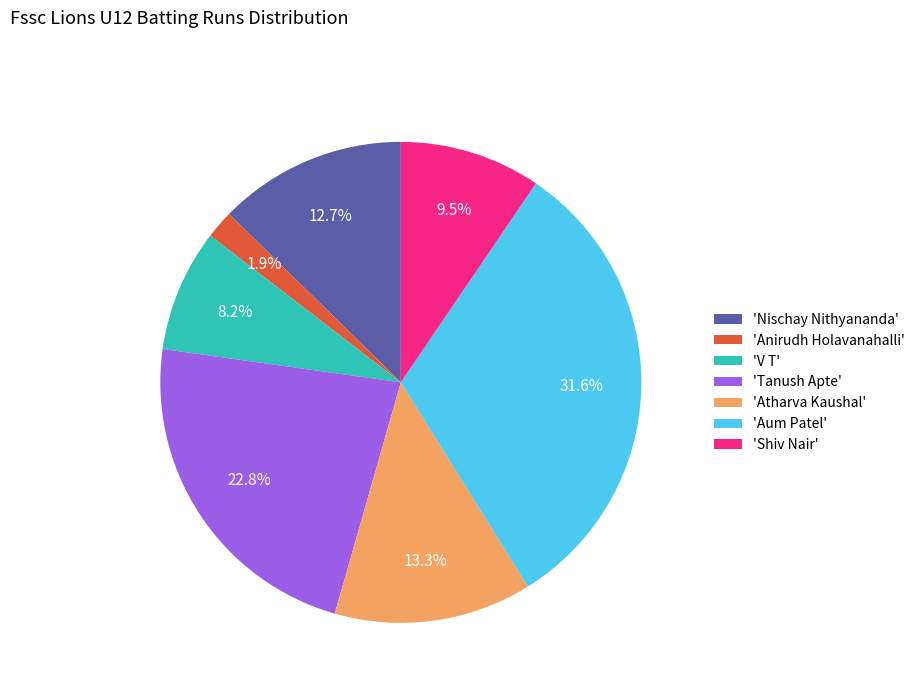

What percentage is NOT represented by 'V T'?

91.8%